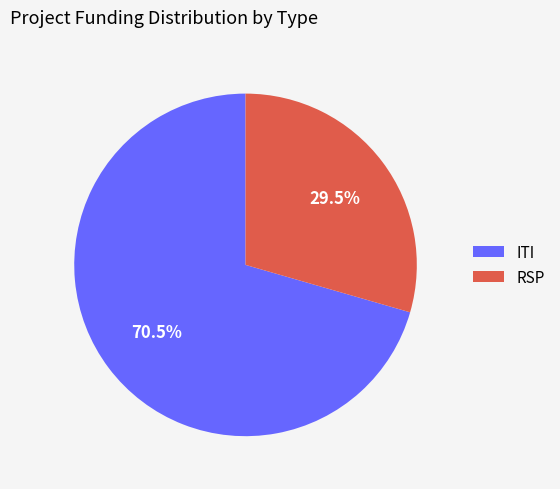

Approximately how many times larger is the value at RSP compared to ITI?

0.4